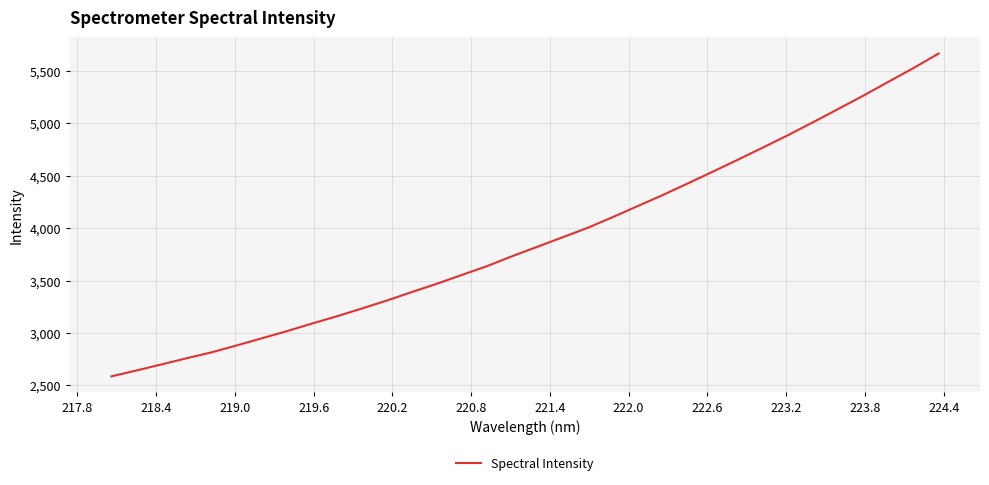

Is this an area chart (filled region under the line)?

No